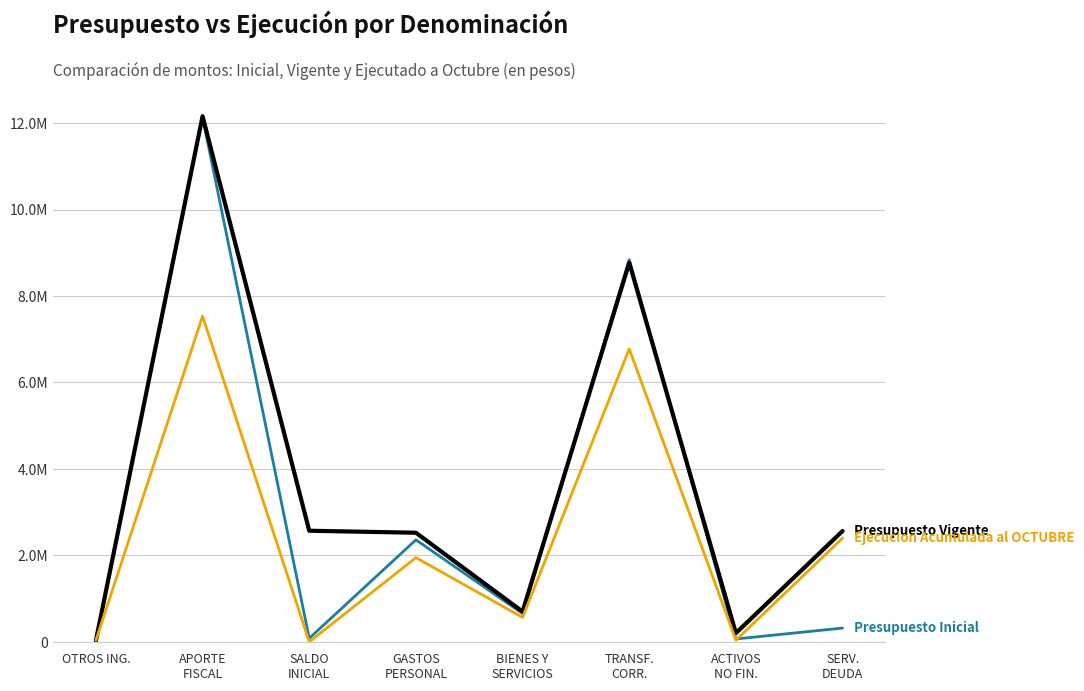

Does the chart have visible grid lines?

Yes